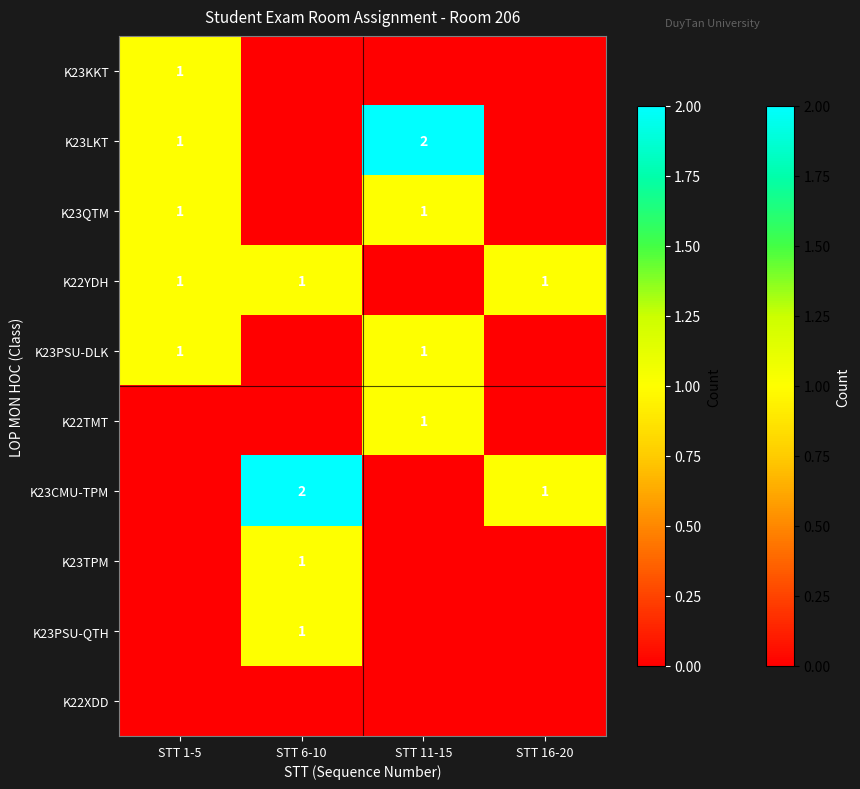

At which category is the sum across all series the highest?

STT 1-5